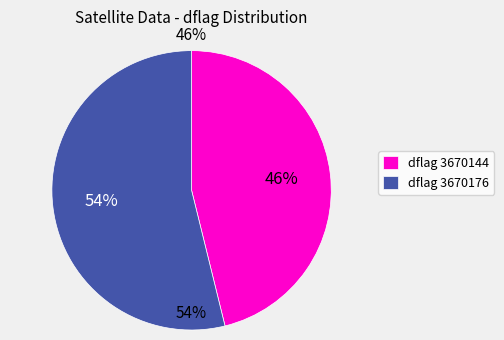

Rank the categories by value from highest to lowest.

3670176, 3670144